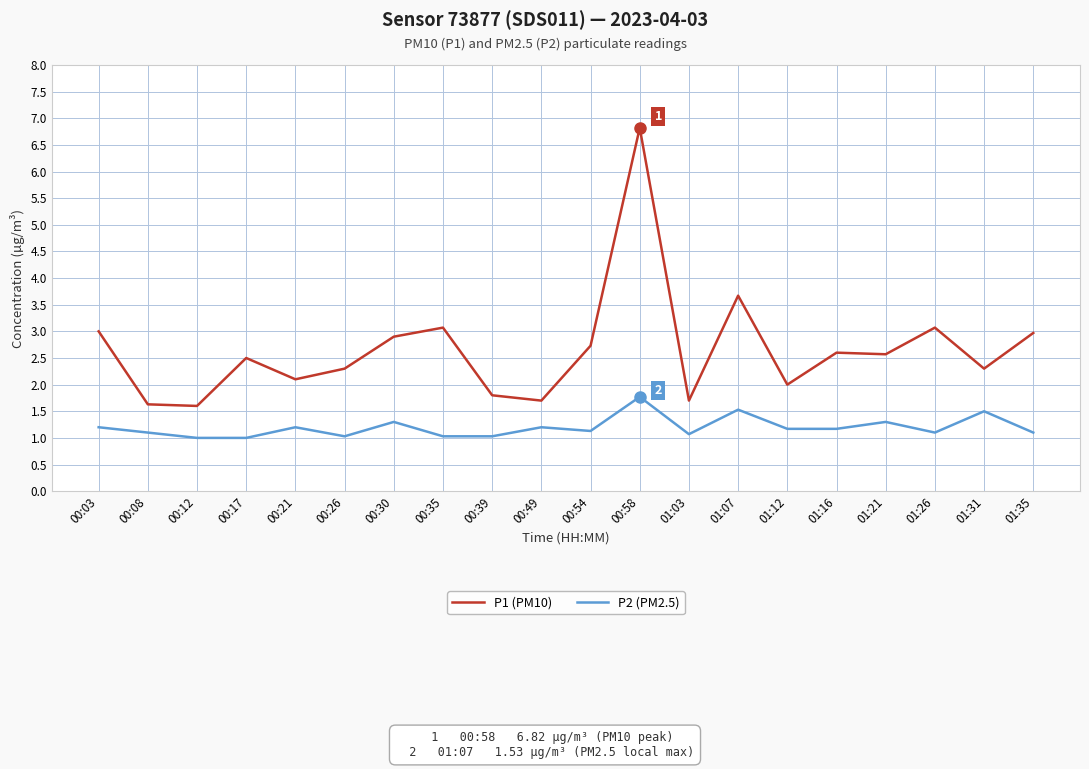

Count the number of categories in the chart.

20